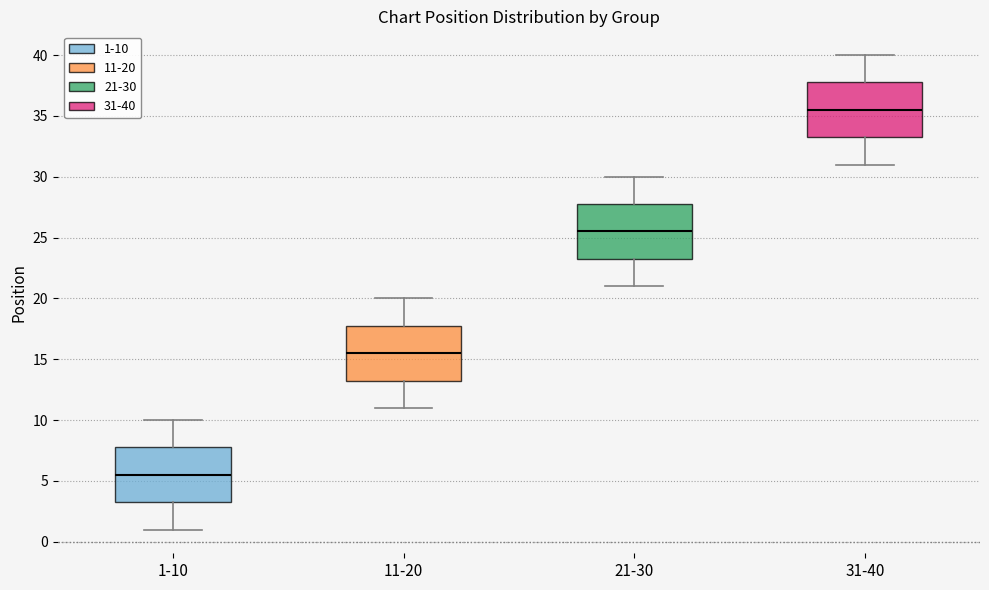

Reading left to right, read every box against the y-axis: the position of its median line, the range the box covers, and the ends of its whiskers. The values are not printed on the chart, so give them approximately, as read against the axis.

1-10: median 5.5, box 3.5 to 8.0, whiskers 1.0 to 10.0
11-20: median 15.5, box 13.5 to 18.0, whiskers 11.0 to 20.0
21-30: median 25.5, box 23.5 to 28.0, whiskers 21.0 to 30.0
31-40: median 35.5, box 33.5 to 38.0, whiskers 31.0 to 40.0